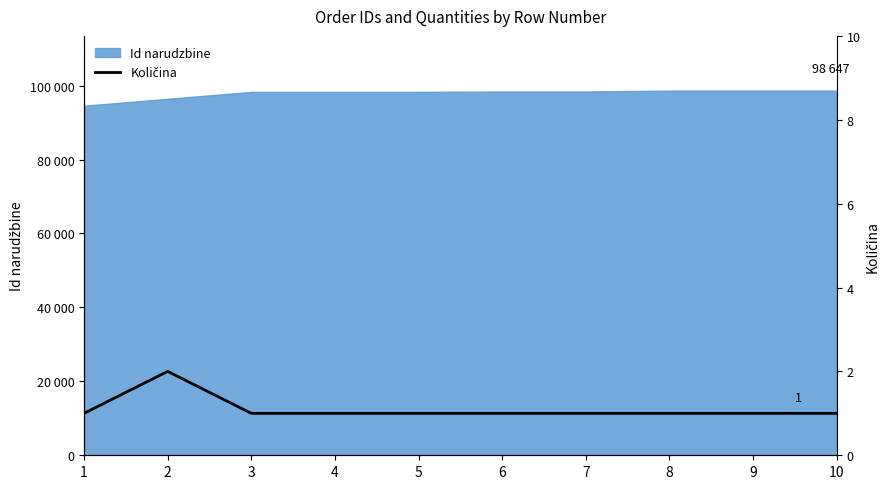

What is the ratio of the value at 10 to the value at 9?

1.0